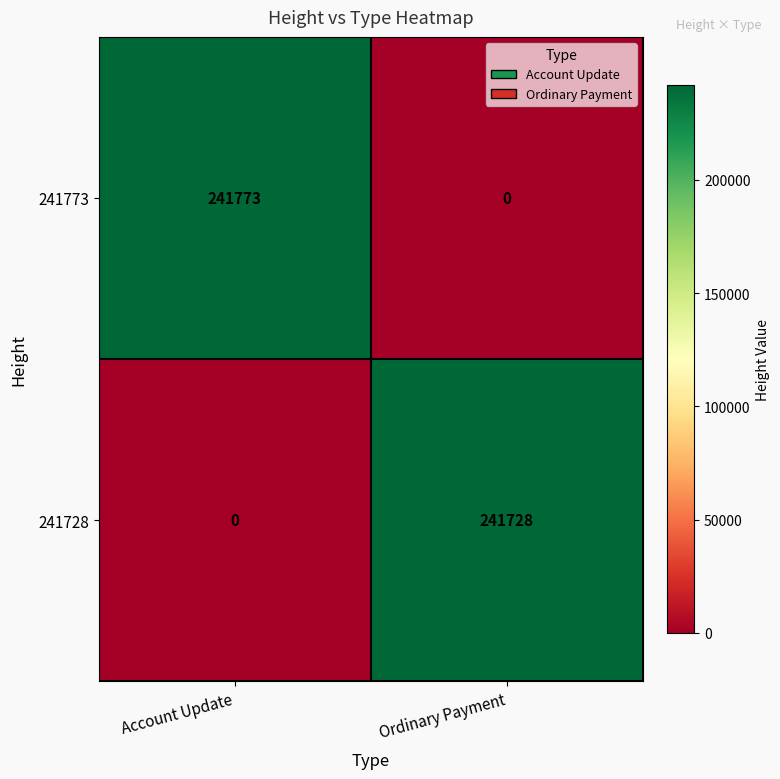

Reading left to right, transcribe all the data shown in this chart.

241773: 241773	0
241728: 0	241728